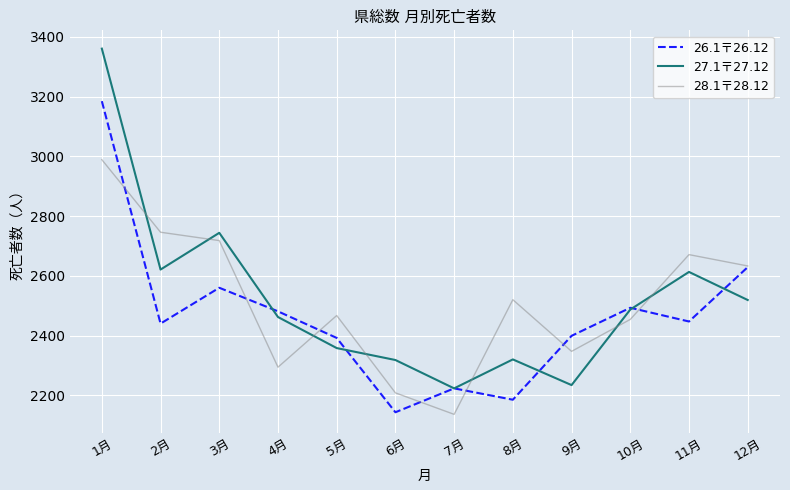

What is the minimum value shown in the chart?

2136